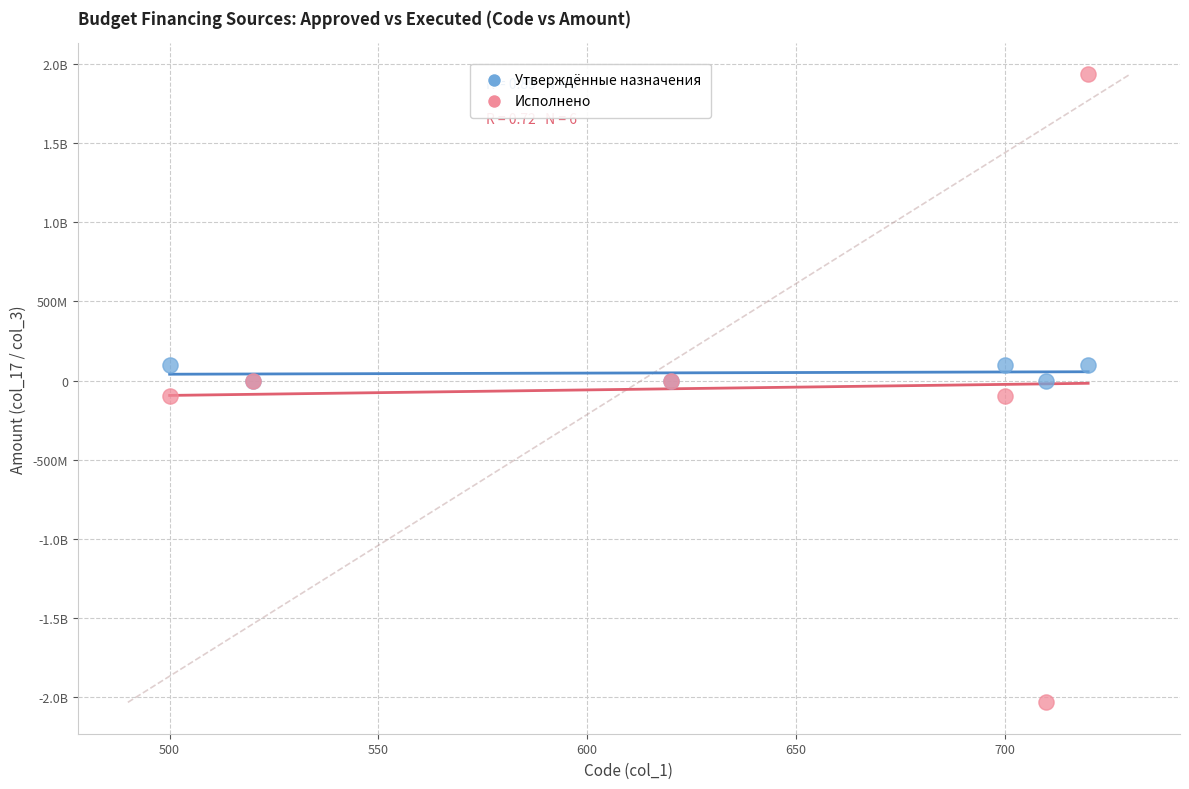

What are all the series names shown in the legend?

Утверждённые назначения, Исполнено